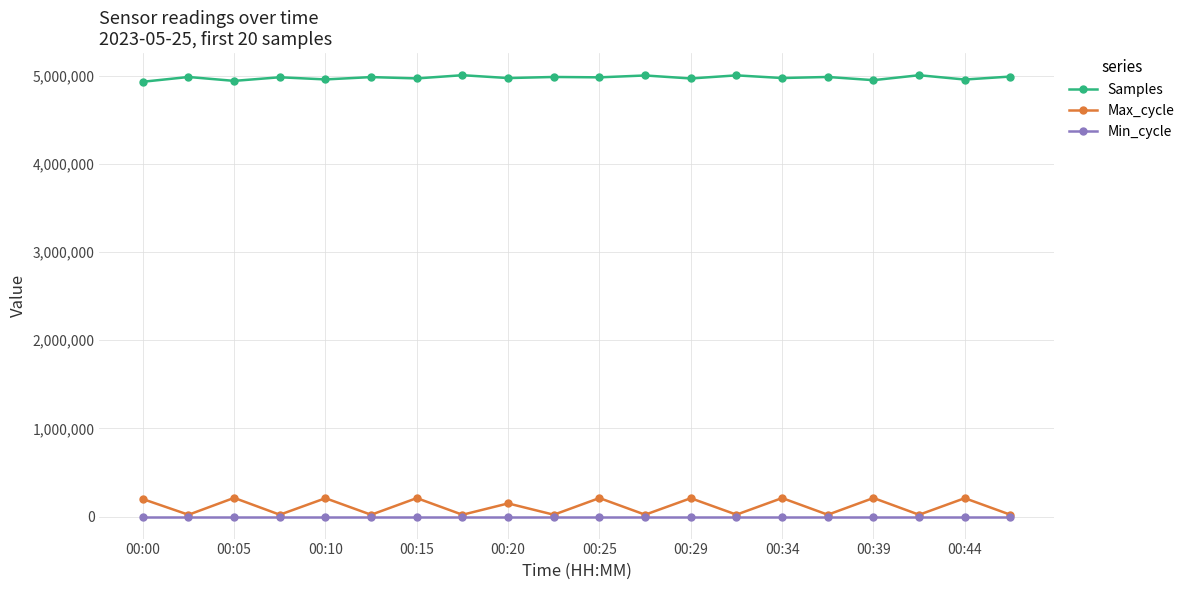

True or false: Samples and Max_cycle intersect in this chart.

False